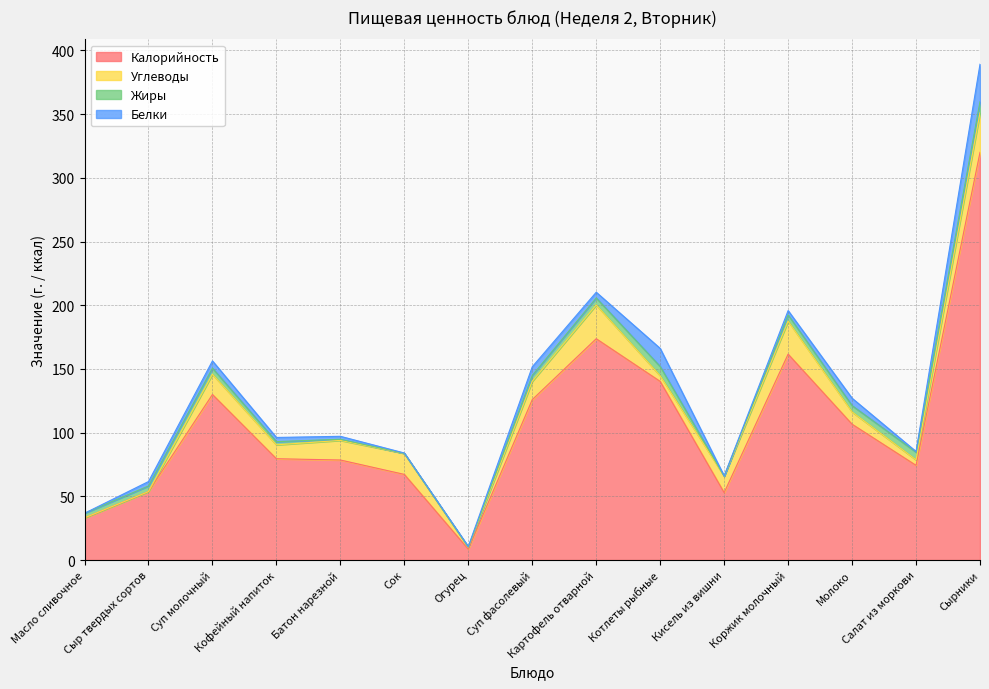

Which series ends up on top after the final intersection of Жиры and Белки?

Белки